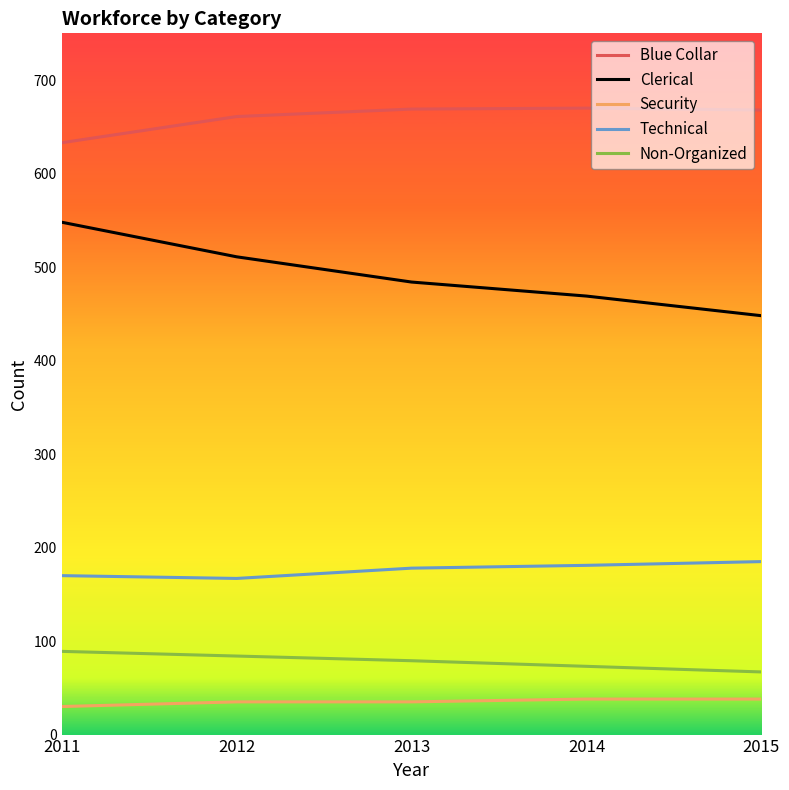

Read the Blue Collar value at 2012, to the nearest 5.

660